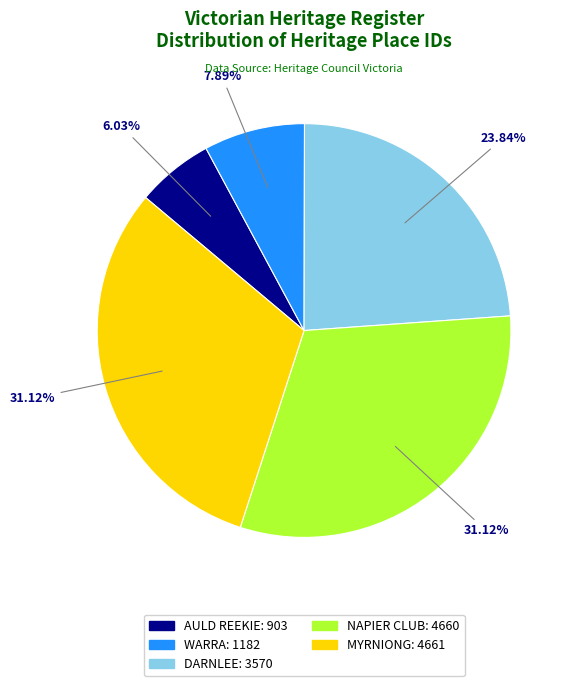

Does any single category account for the majority?

No